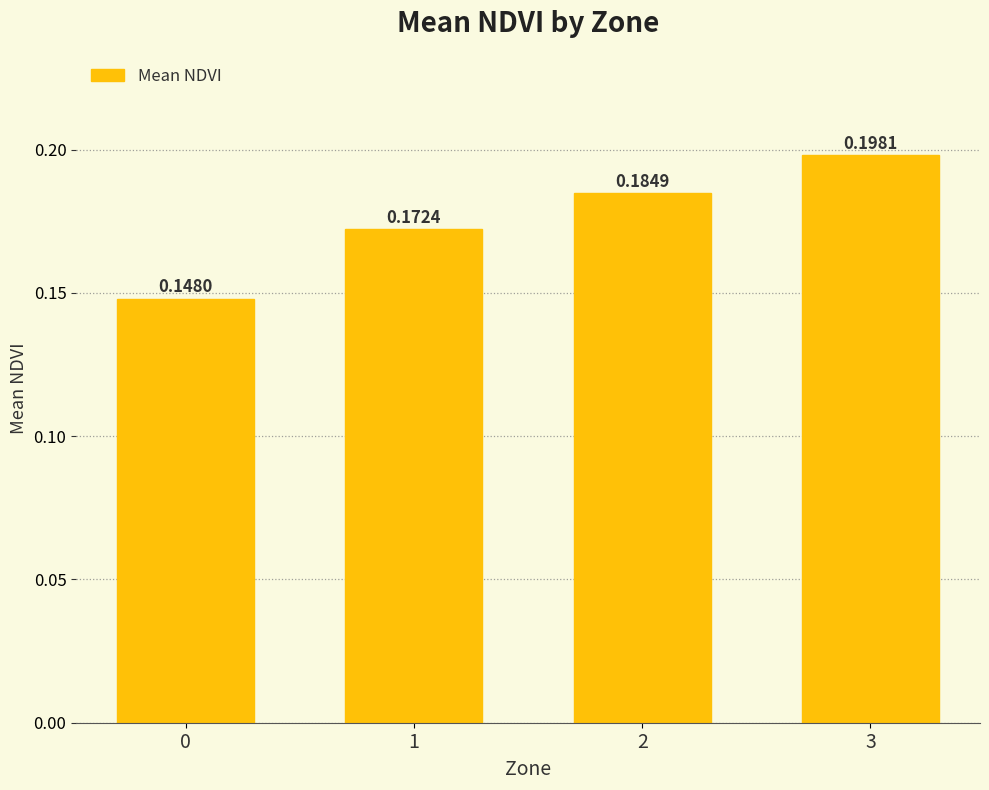

List the labels in order of value, largest first.

3, 2, 1, 0